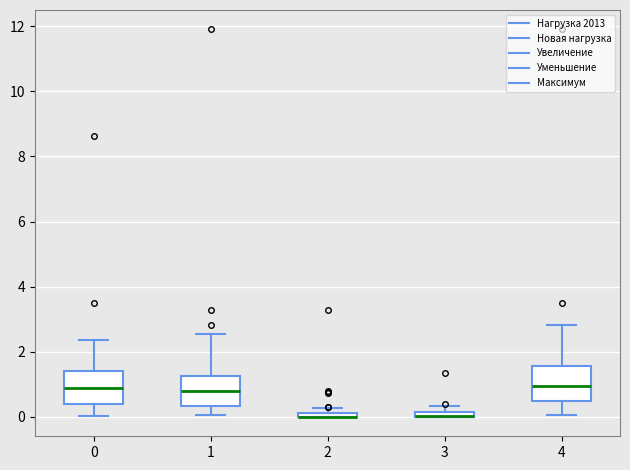

Where does the upper whisker of the box at x = 1 end on the y-axis? The values are not printed on the chart, so give them approximately, as read against the axis.

2.6